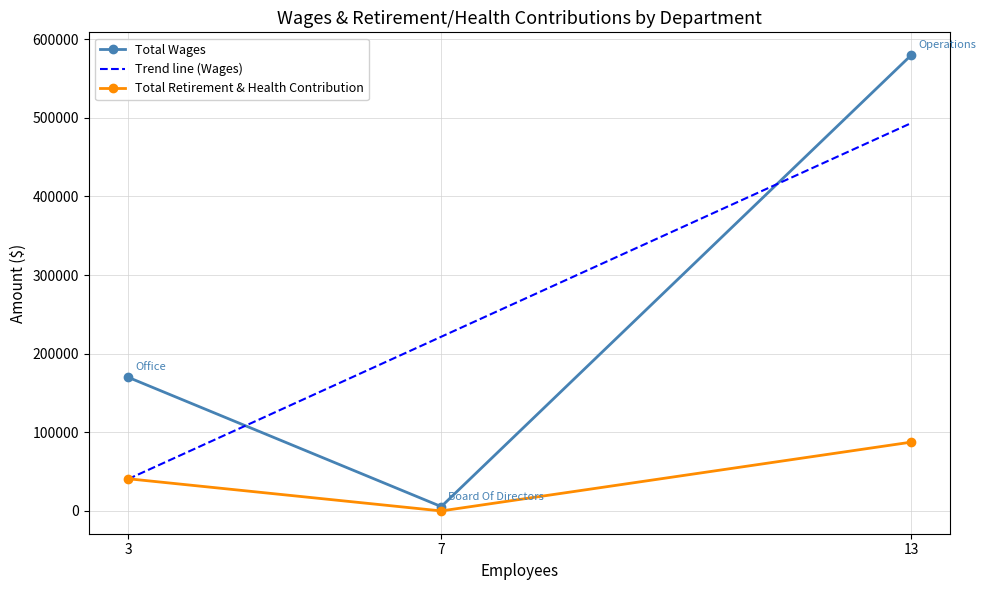

The value of Total Retirement & Health Contribution at 7 is 0. True or false?

True